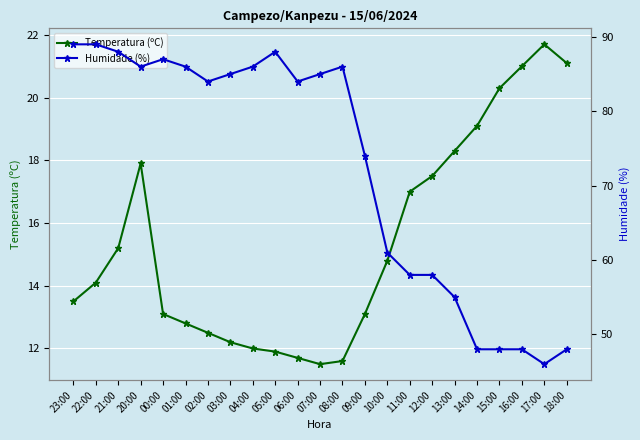

Where does the Temperatura (ºC) series first go above 14?

22:00